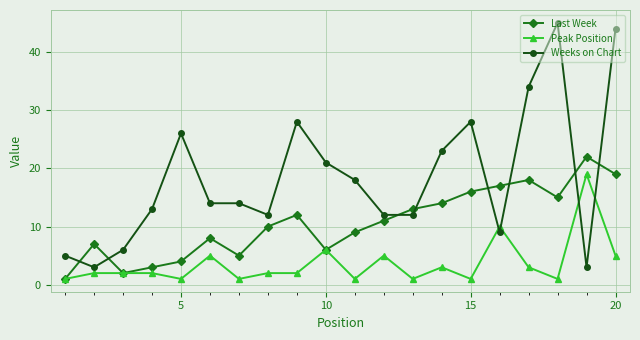

True or false: Weeks on Chart and Peak Position cross at least once.

True